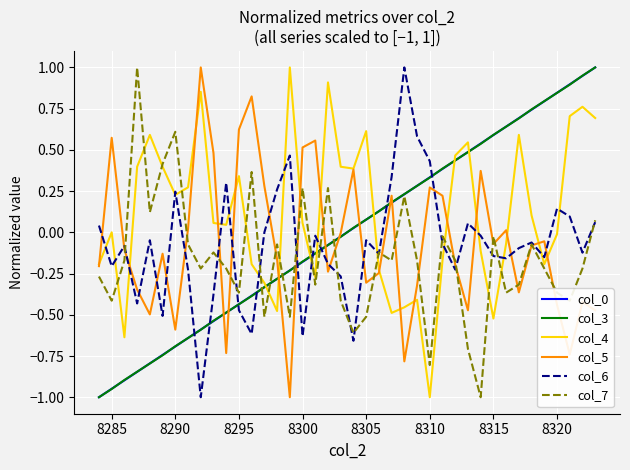

What is the maximum value for col_0?

1.0